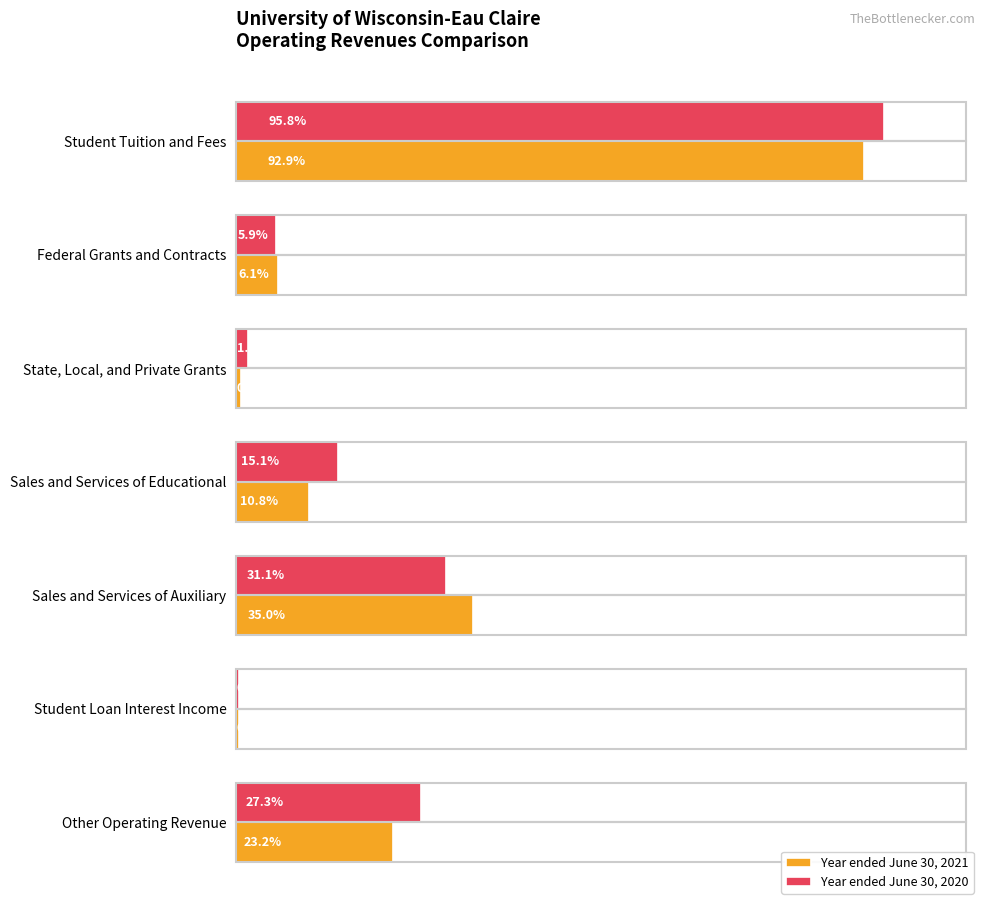

List the labels in order of Year ended June 30, 2021 value, largest first.

Student Tuition and Fees, Sales and Services of Auxiliary, Other Operating Revenue, Sales and Services of Educational, Federal Grants and Contracts, State, Local, and Private Grants, Student Loan Interest Income